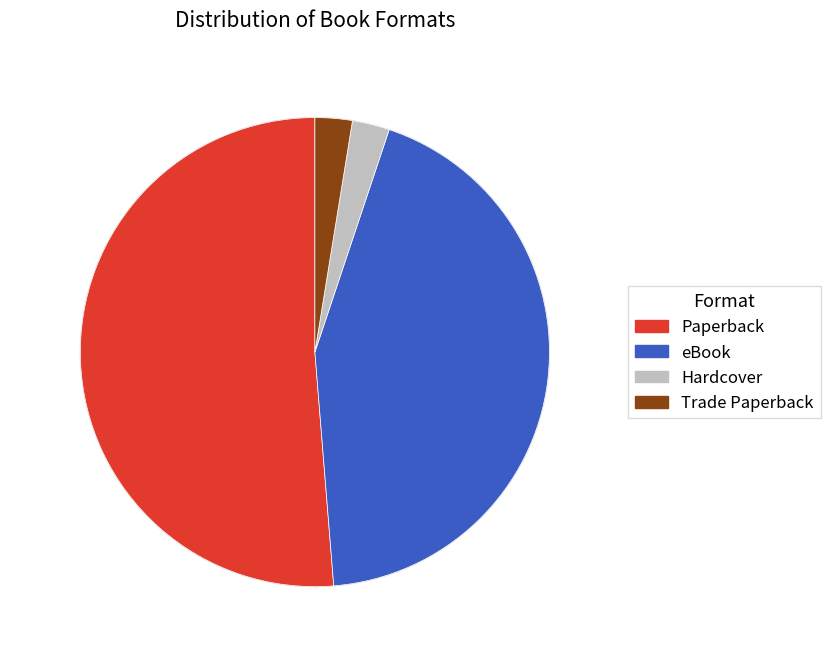

Combined, do Trade Paperback and Hardcover account for over 50%?

No